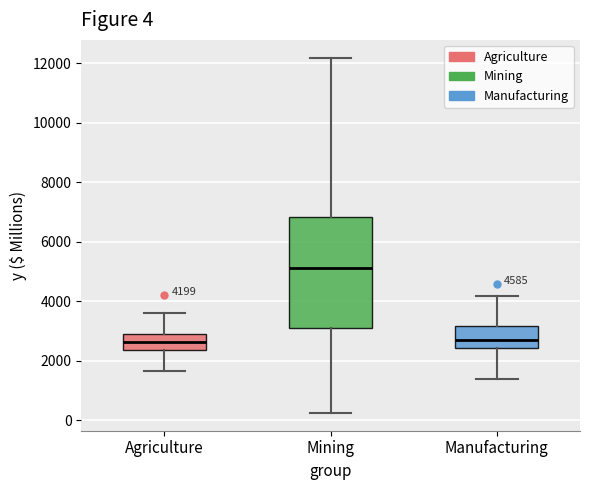

Which box's median line is the highest?

Mining